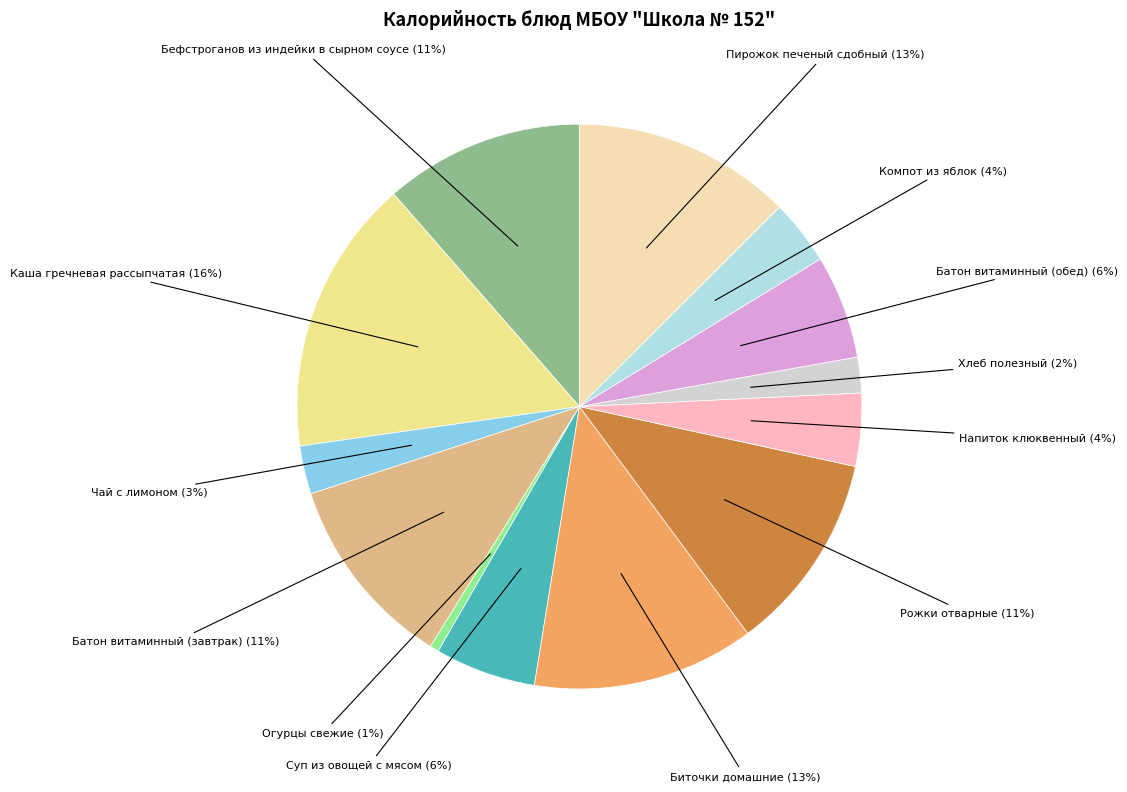

Is there any slice that represents more than half of the pie?

No